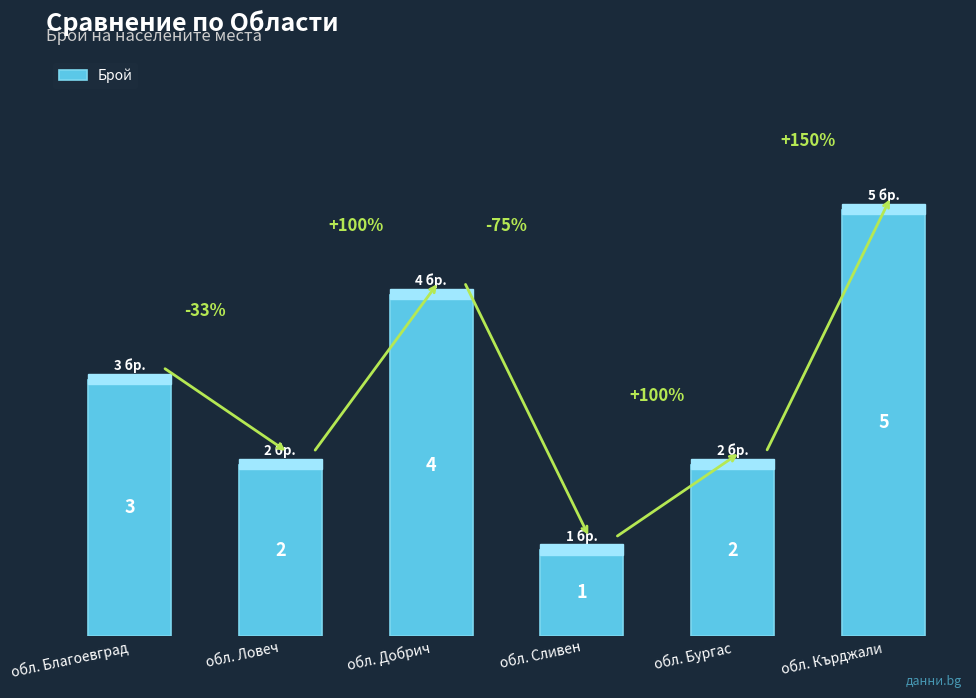

Is it true that the value at обл. Добрич is 4?

True